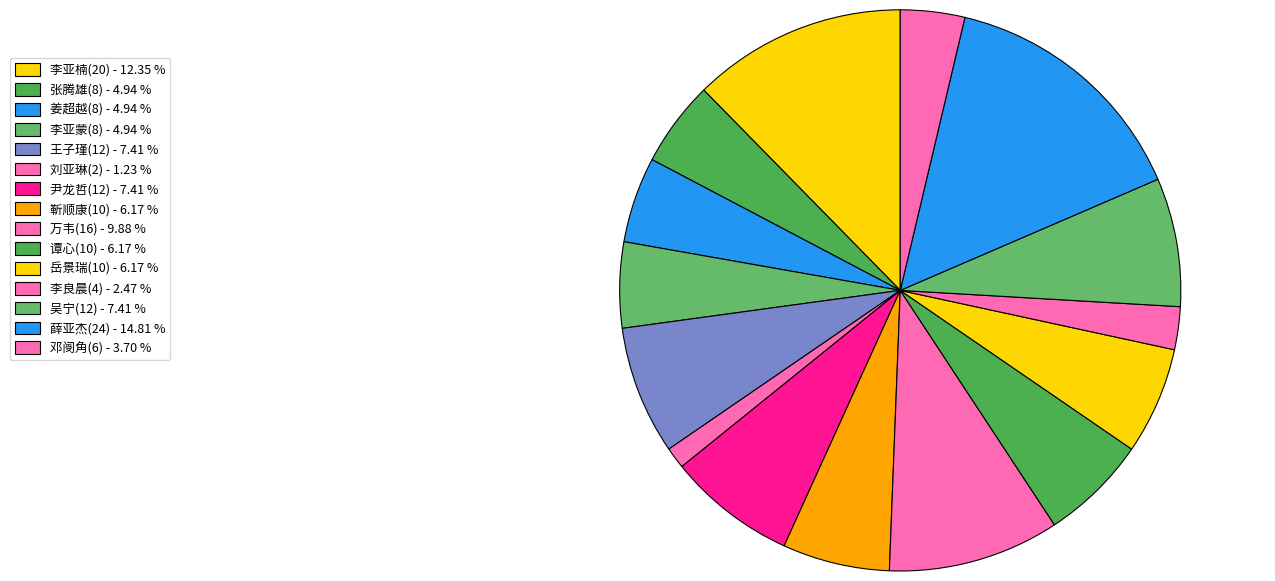

To the nearest percent, what portion does 靳顺康(10) represent?

6%